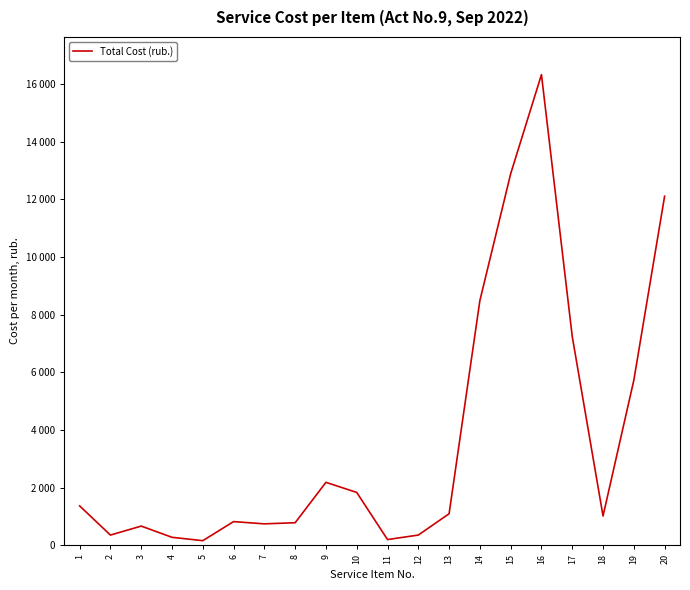

Where is the first local minimum?

2